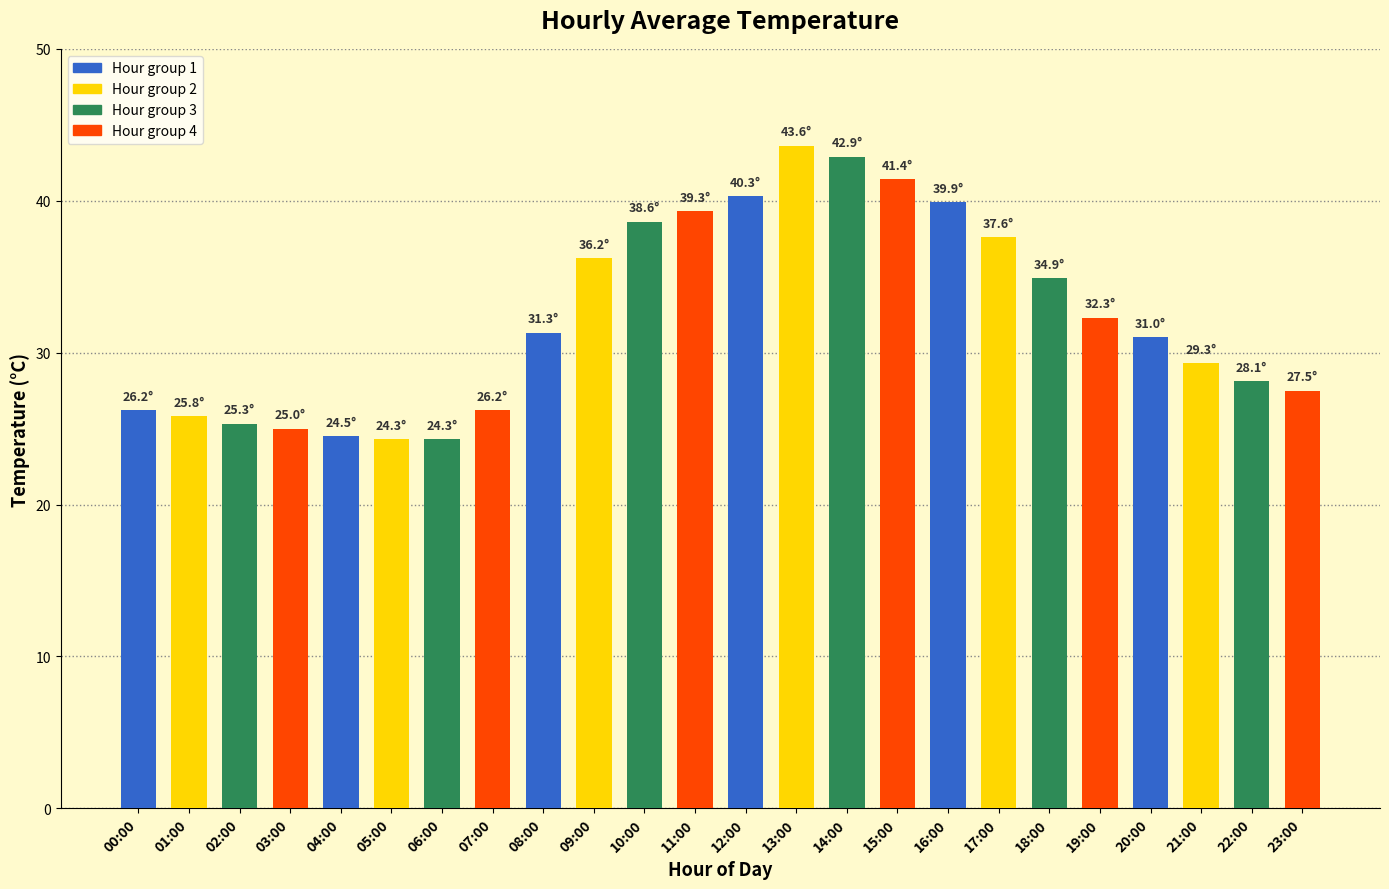

Which has a higher value, 21:00 or 06:00?

21:00